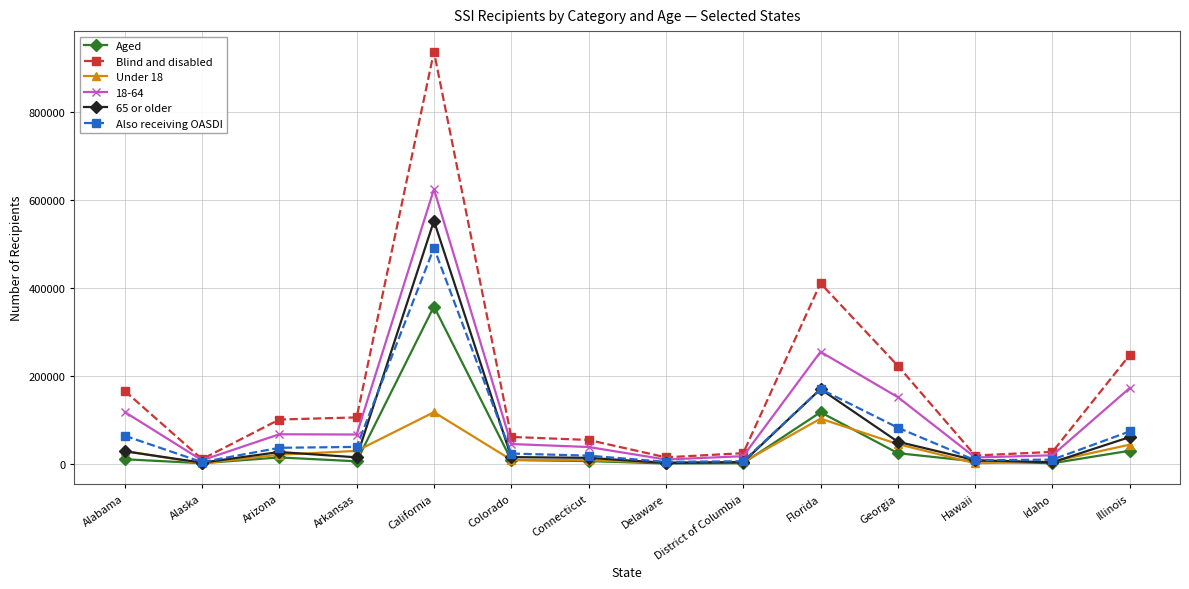

What is the difference between the maximum and second lowest values in the Under 18 series?

116038